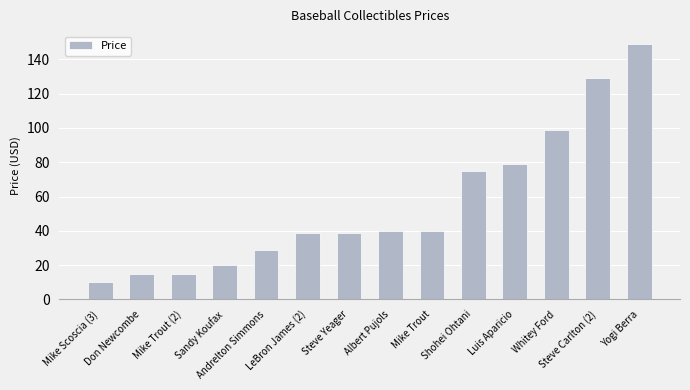

What is the maximum value shown in the chart?

149